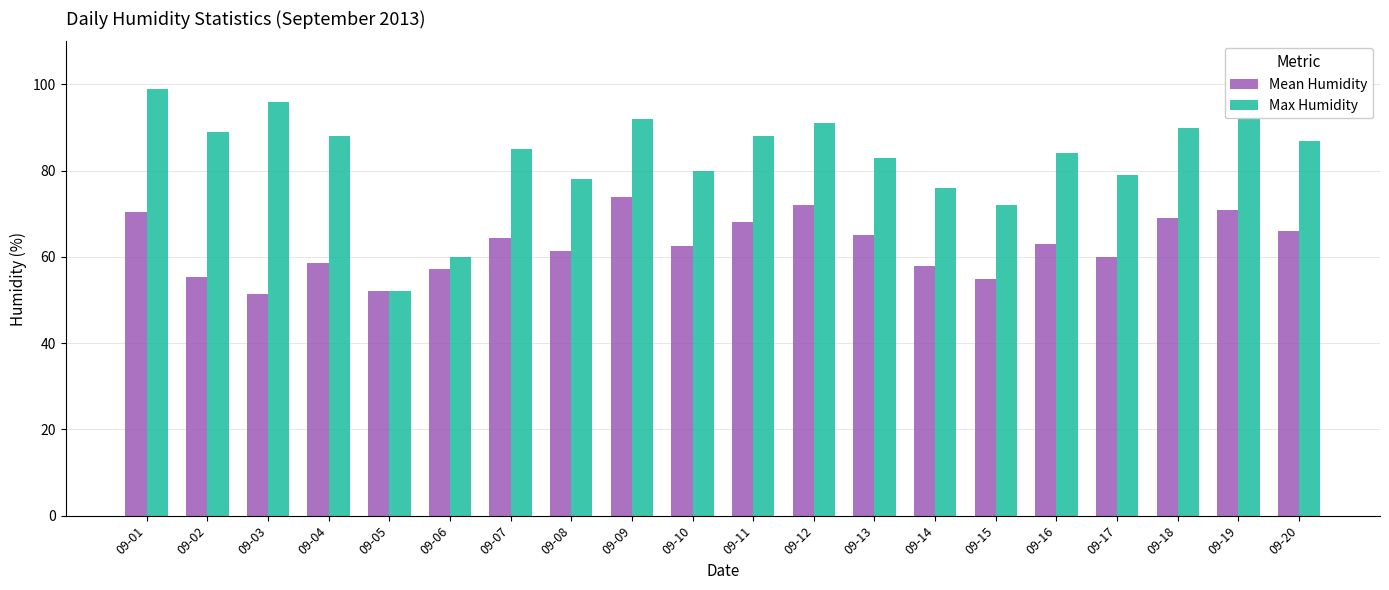

What is the value of the Mean Humidity bar at the 3rd from the left?

51.3